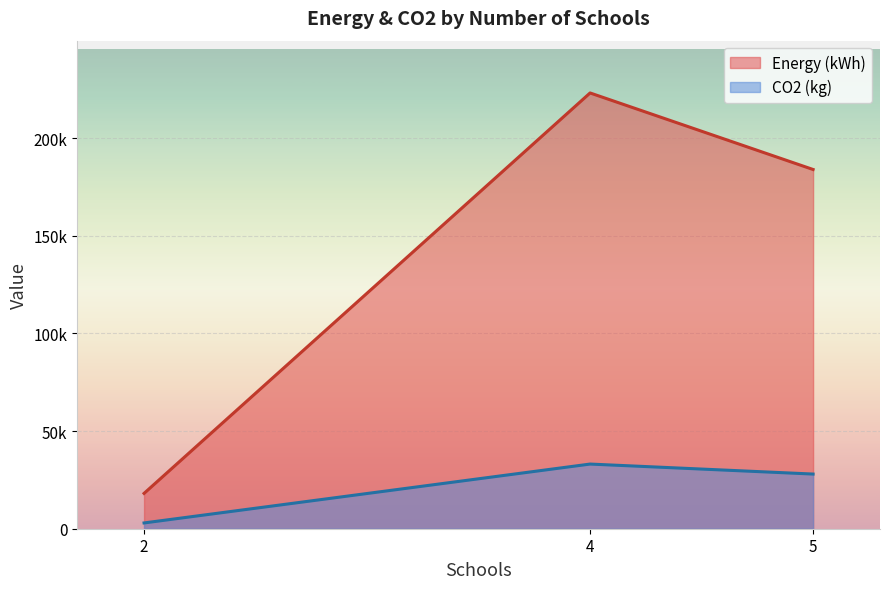

True or false: Energy (kWh) has more than 1 points higher than both neighbors.

False